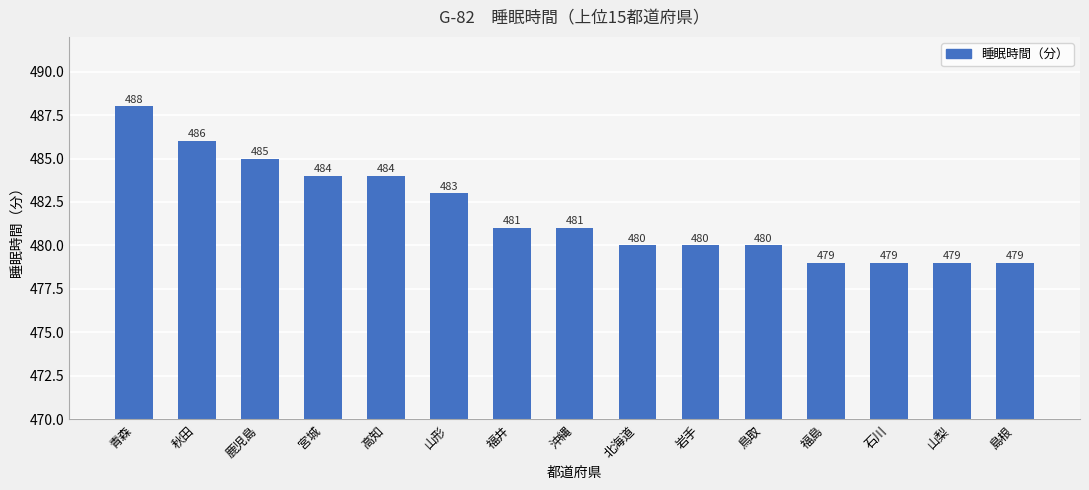

What is the difference between the second highest and second lowest values?

7